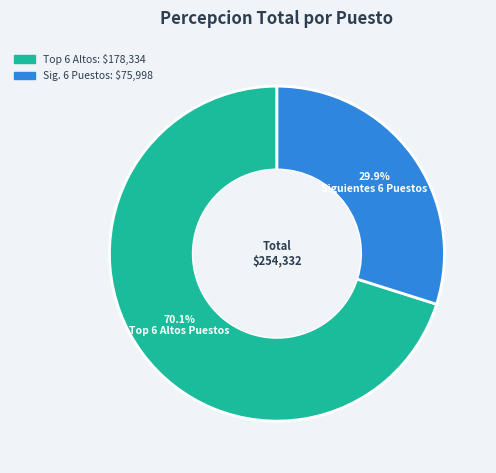

Is there any slice that represents more than half of the pie?

Yes